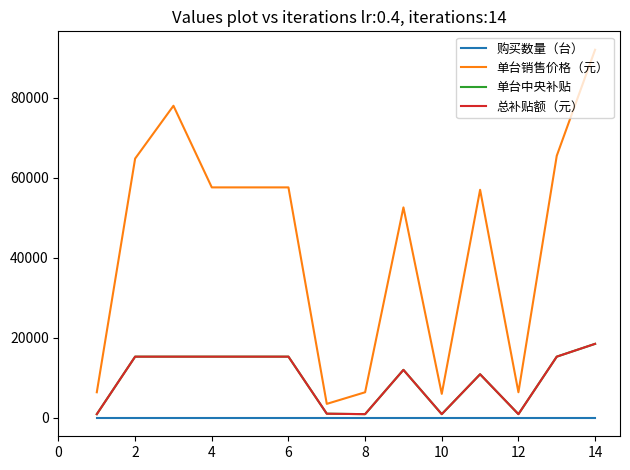

In 单台销售价格（元）, how many points are lower than both neighbors (excluding endpoints)?

3